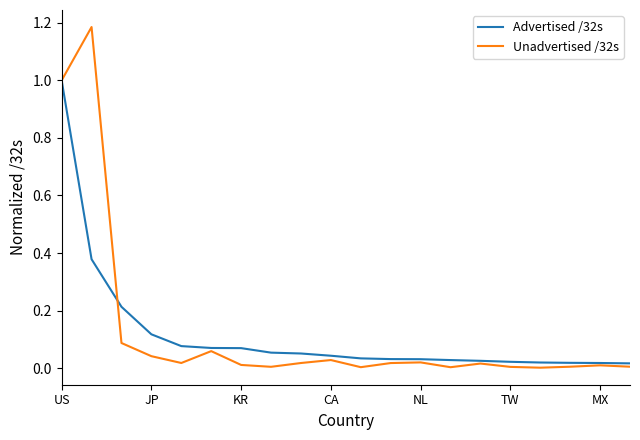

Is this an area chart (filled region under the line)?

No